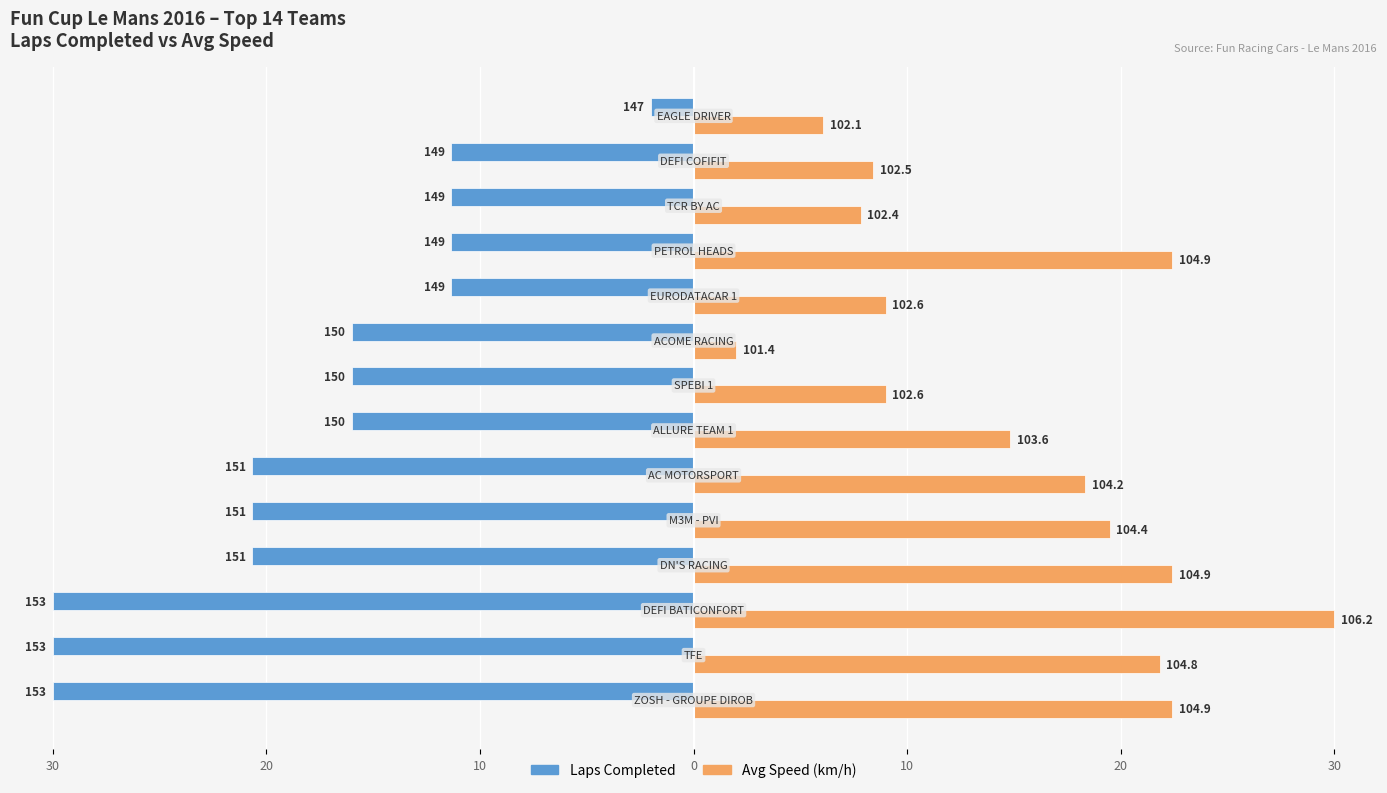

What are all the series names shown in the legend?

Laps Completed, Avg Speed (km/h)